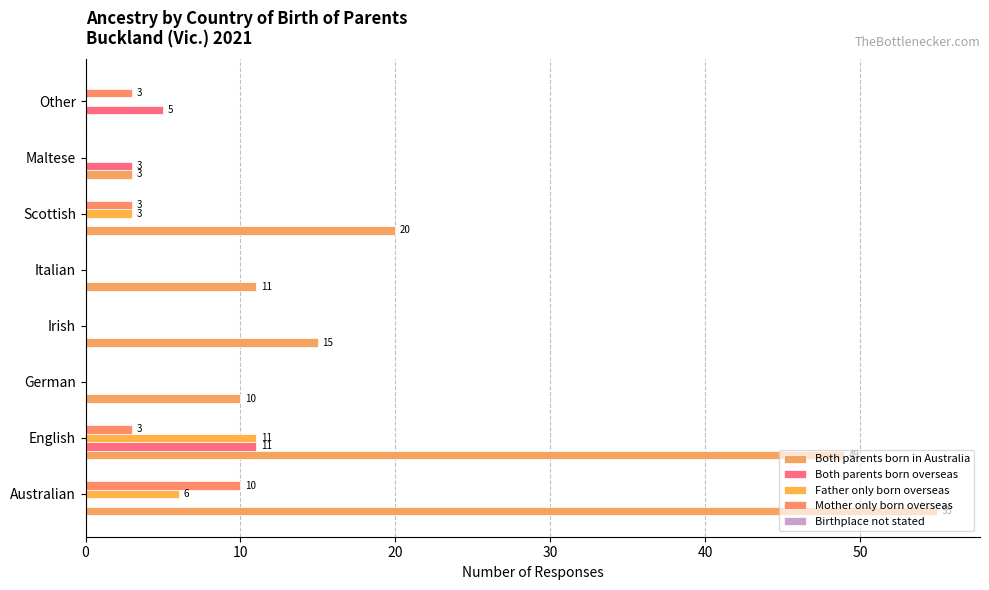

Which series has the largest total across all categories?

Both parents born in Australia